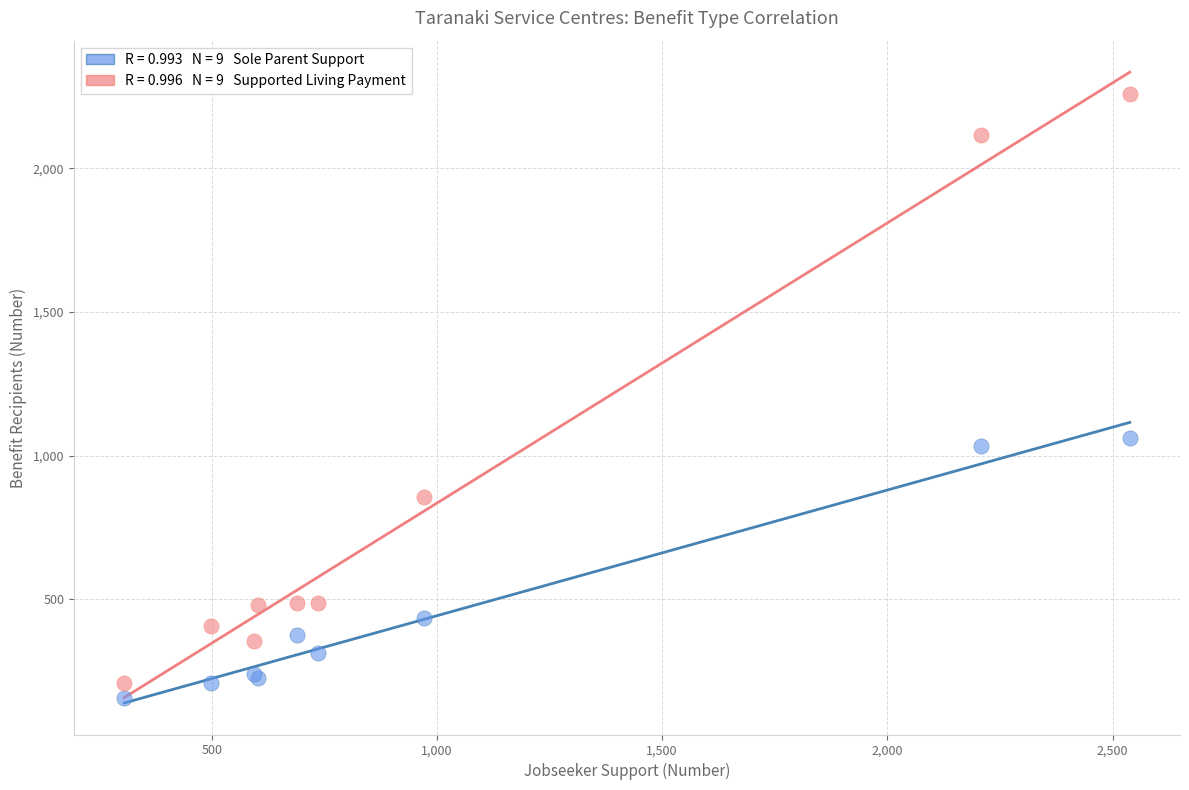

Across all series, what Y value is closest to 1207?

1062